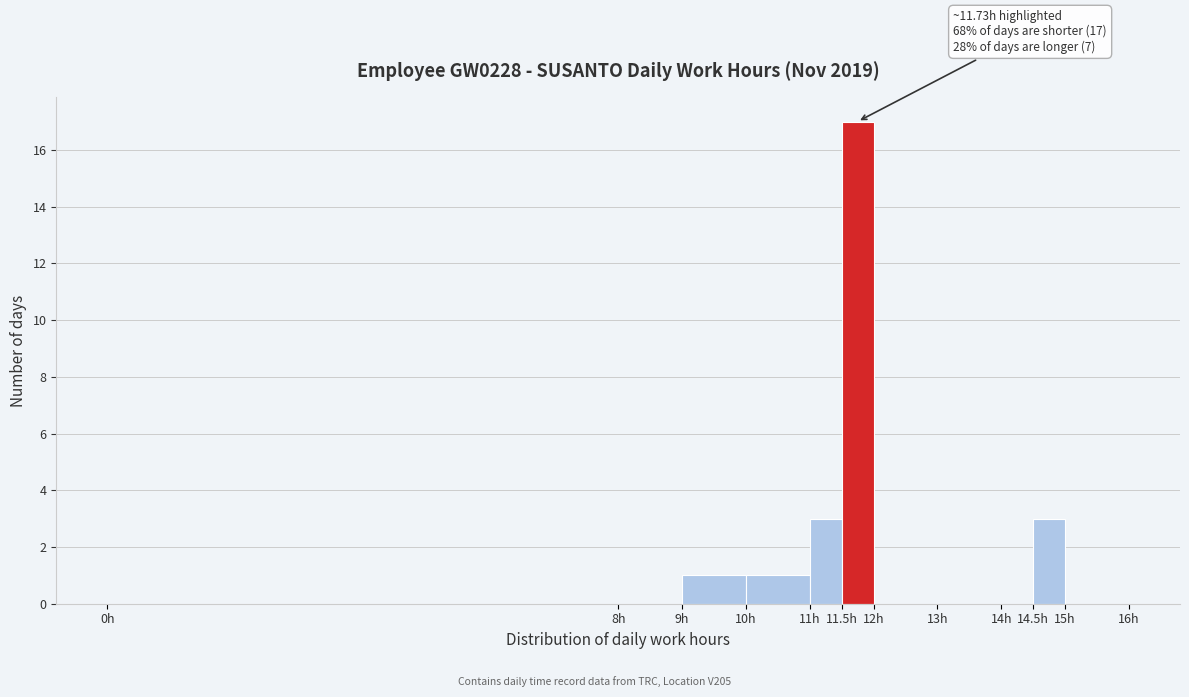

Over which range of the x-axis is the bar tallest?

11.5 to 12.0